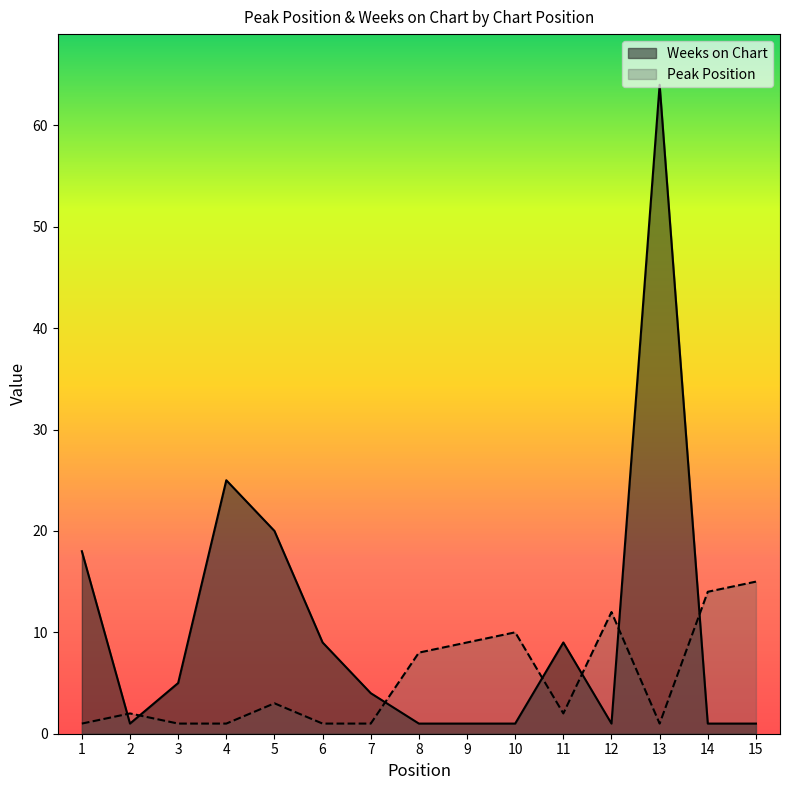

Is the value of Weeks on Chart at 15 greater than the value of Peak Position at 2?

No